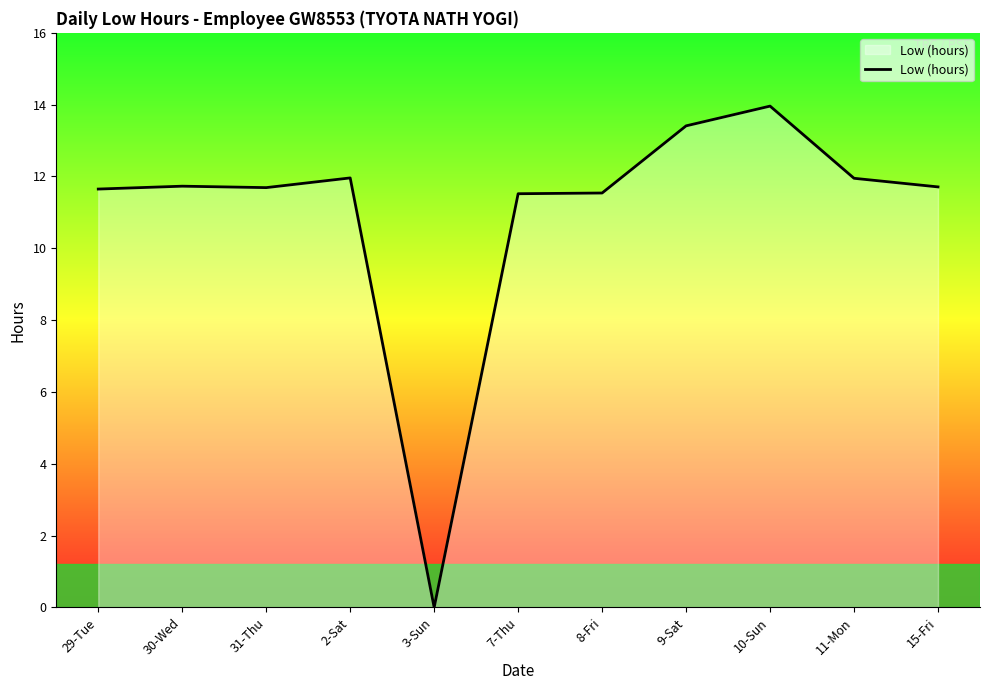

What position from the right is 7-Thu?

6